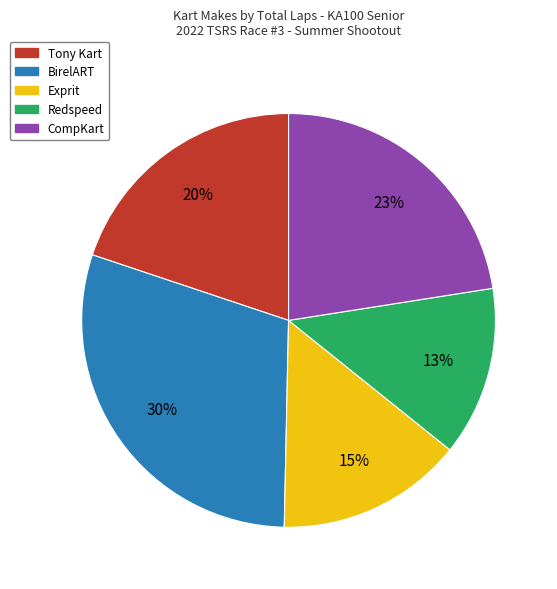

Is there any slice that represents more than half of the pie?

No